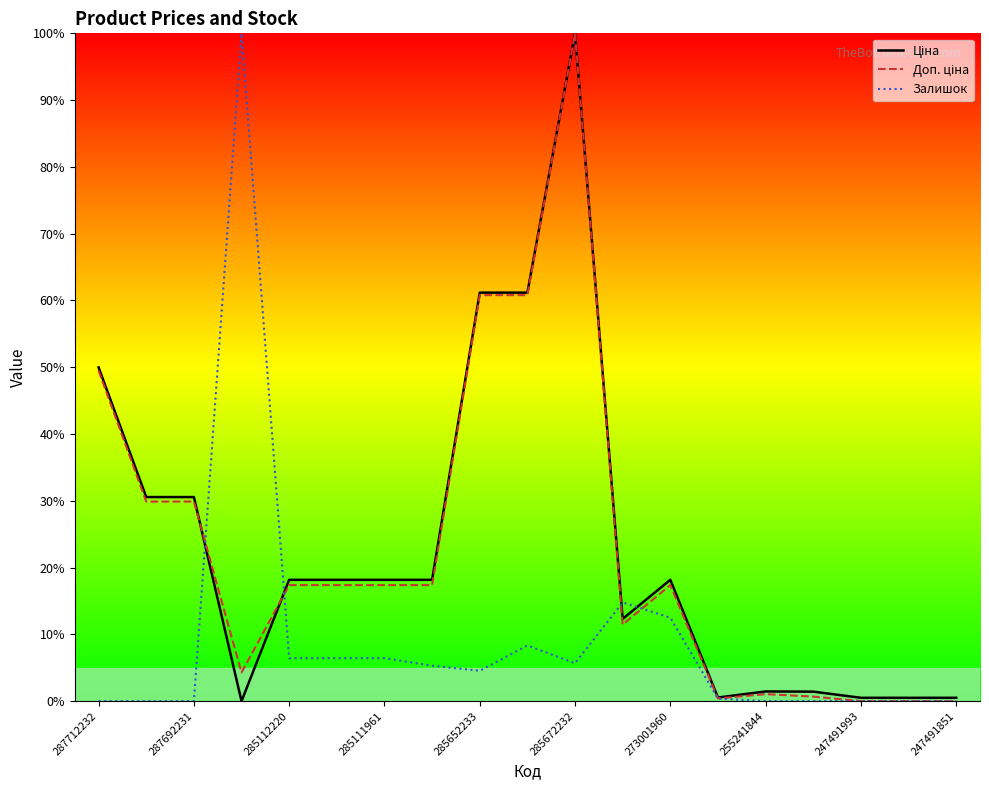

What is the sum of all Доп. ціна values?

435.6